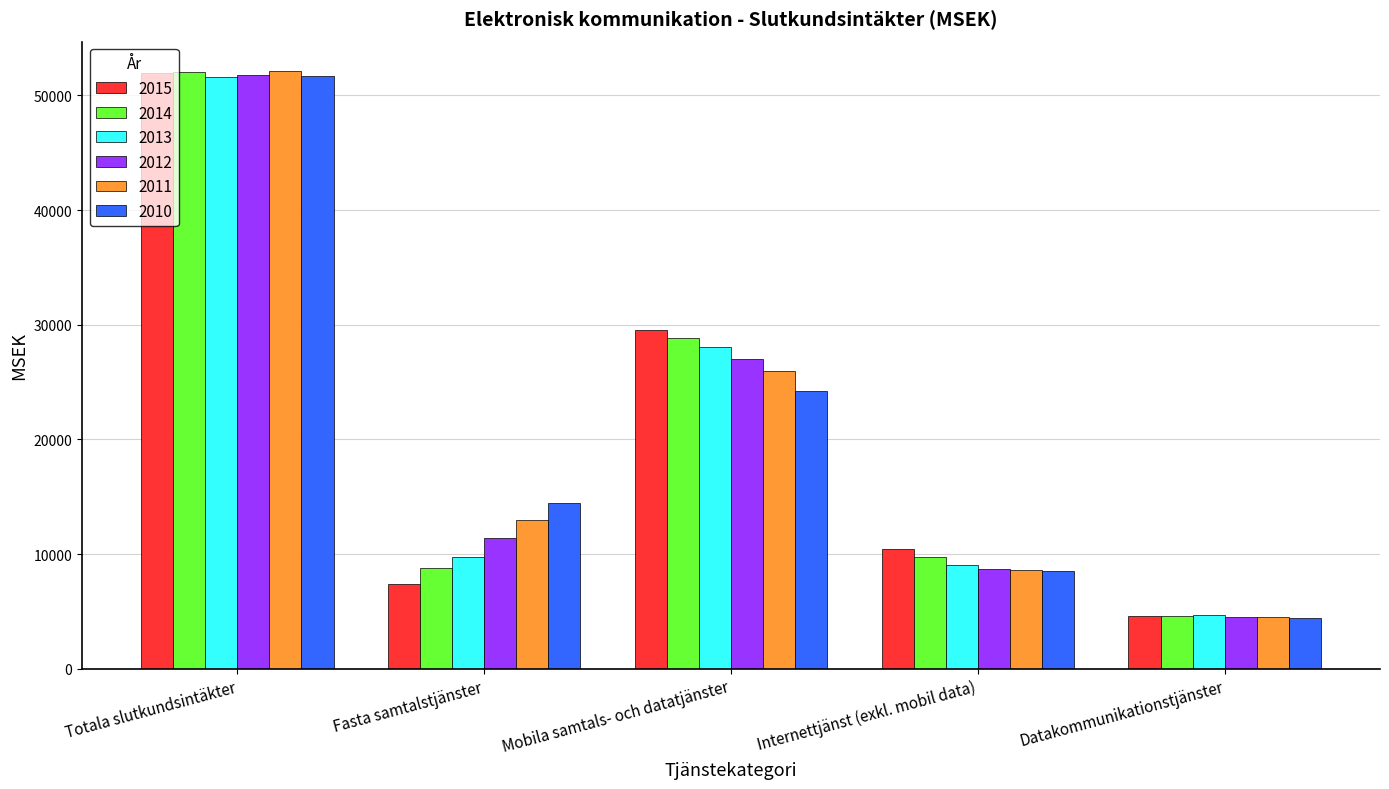

How many bars are there in total?

30